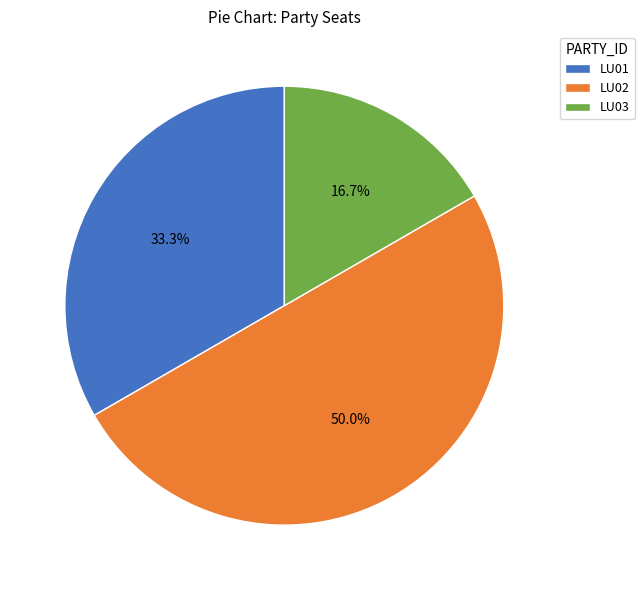

Does LU03 represent more than half of the total?

No